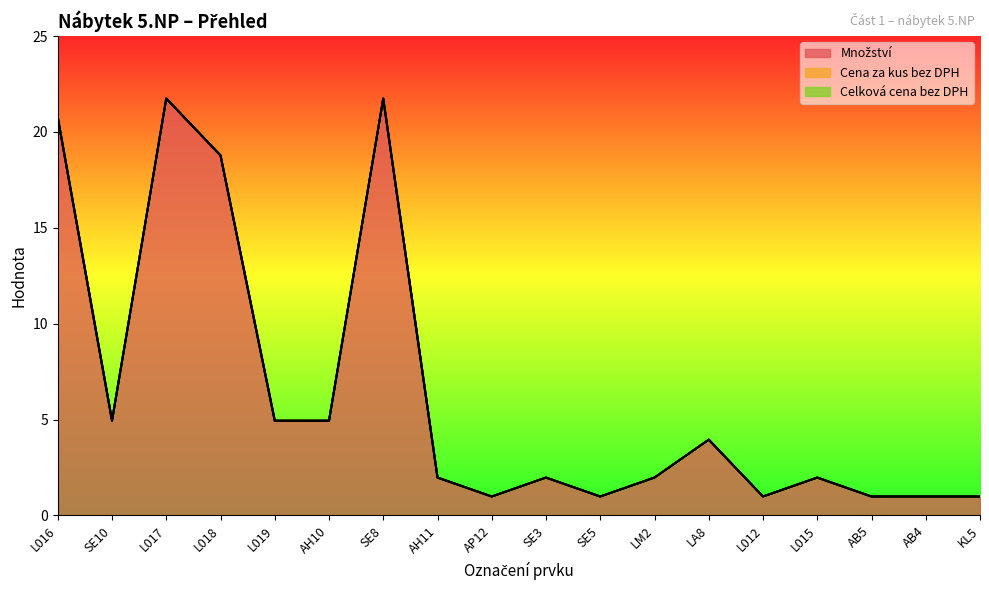

What is the total value across all series at SE10?

5